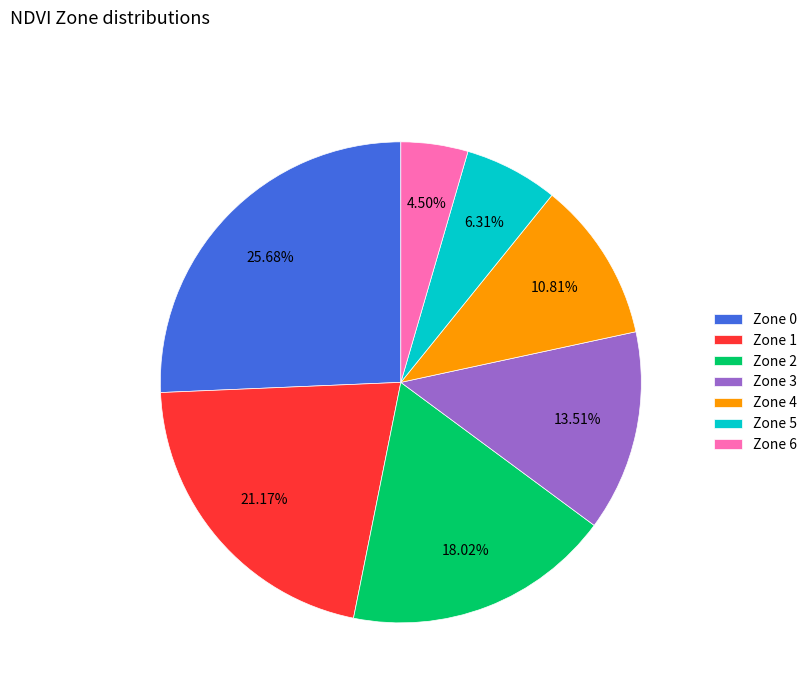

Is the sum of Zone 5 and Zone 0 greater than half?

No